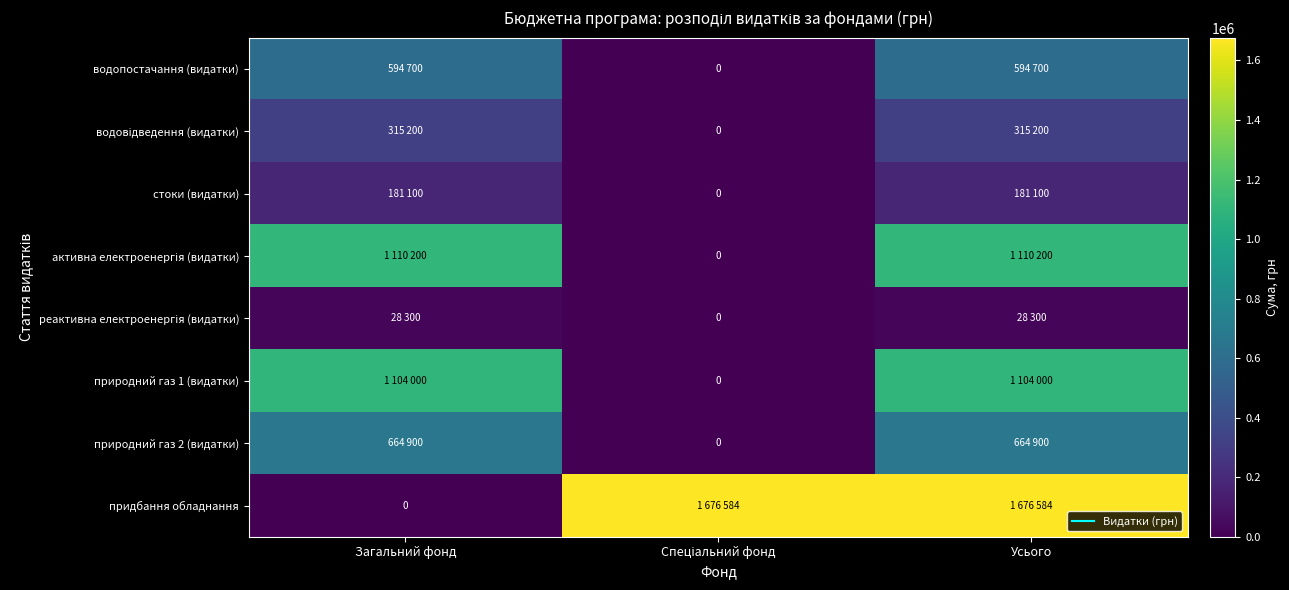

True or false: активна електроенергія (видатки) has a value of 1563255 at Загальний фонд.

False